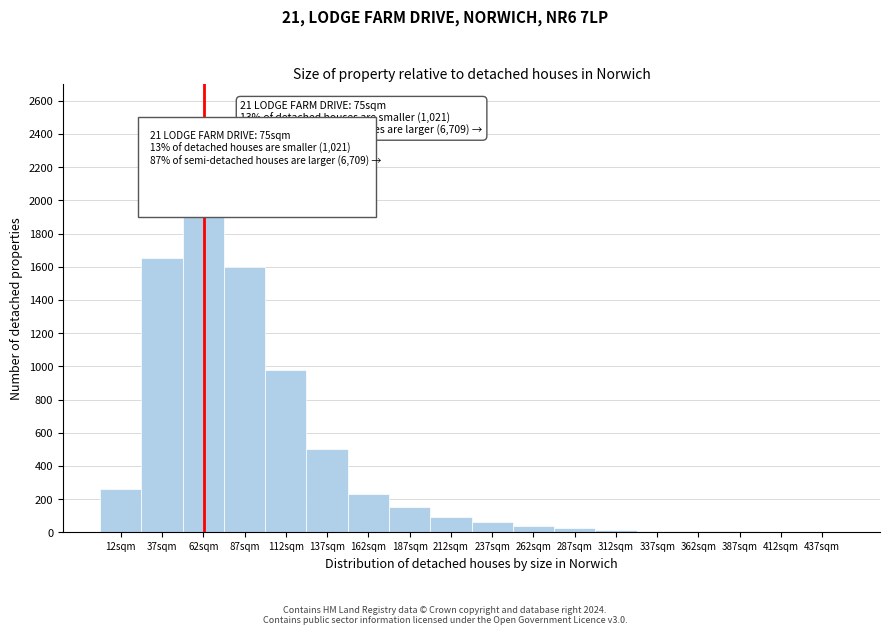

At which category does the chart reach its peak across all series?

62sqm